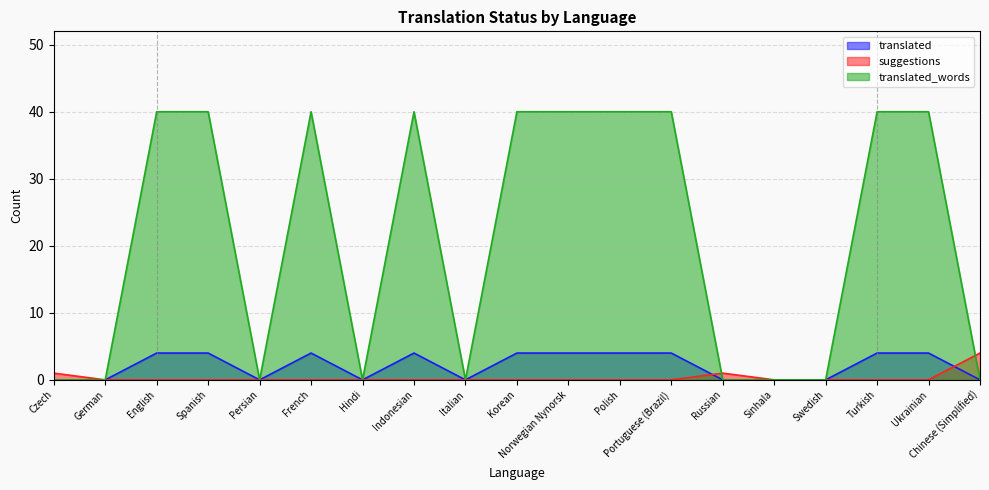

The suggestions series shows 1 at Russian. True or false?

False